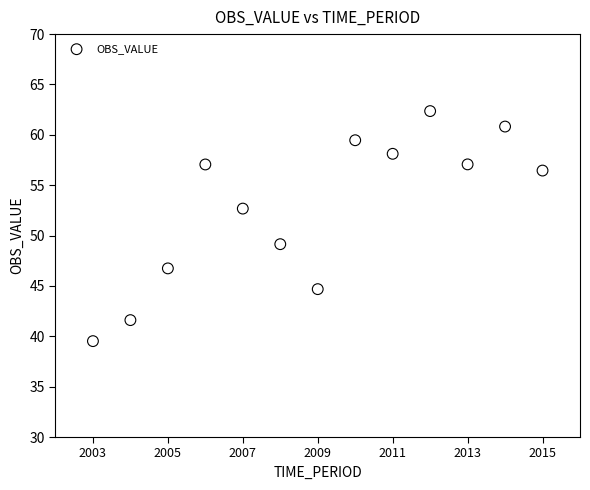

What is the range of X values (max minus min)?

12.0